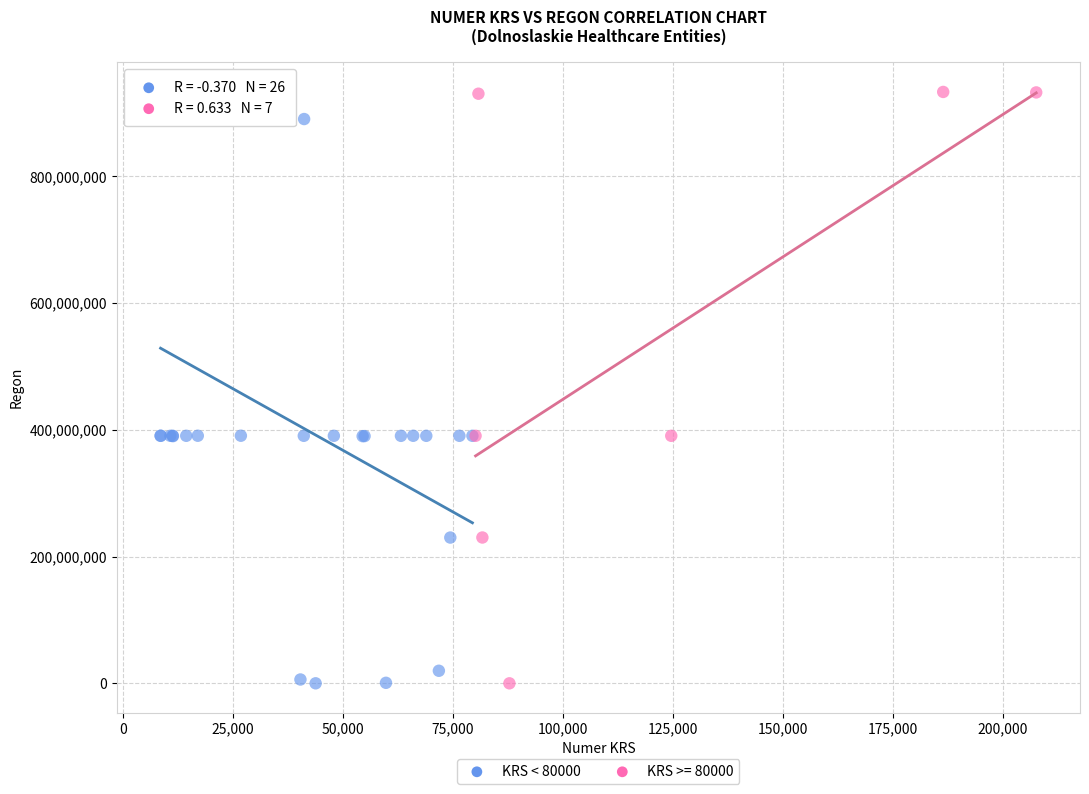

What are all the series names shown in the legend?

KRS < 80000, KRS >= 80000